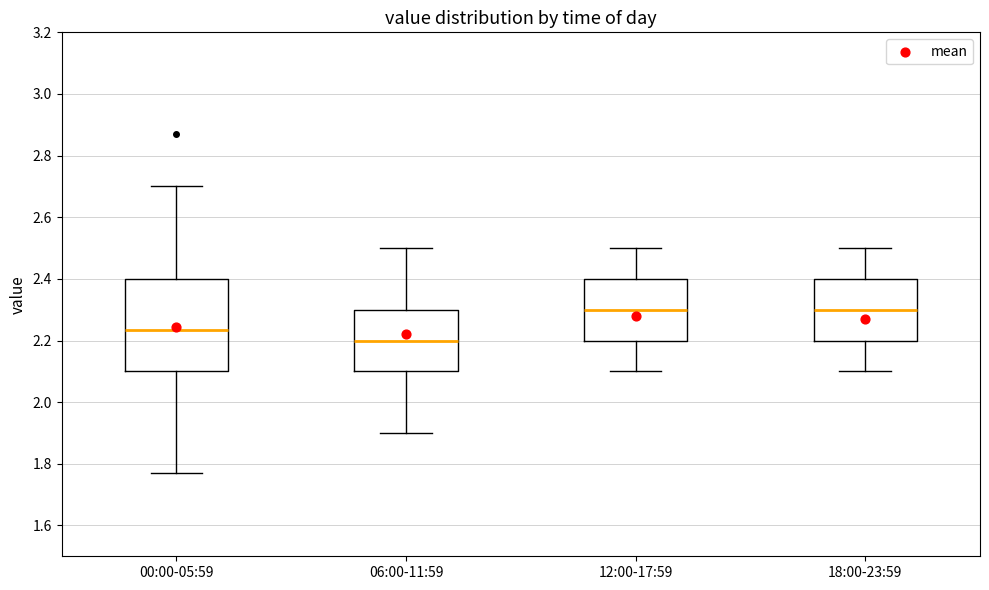

Where does the median line of the box for 18:00-23:59 sit on the y-axis? The values are not printed on the chart, so give them approximately, as read against the axis.

2.30